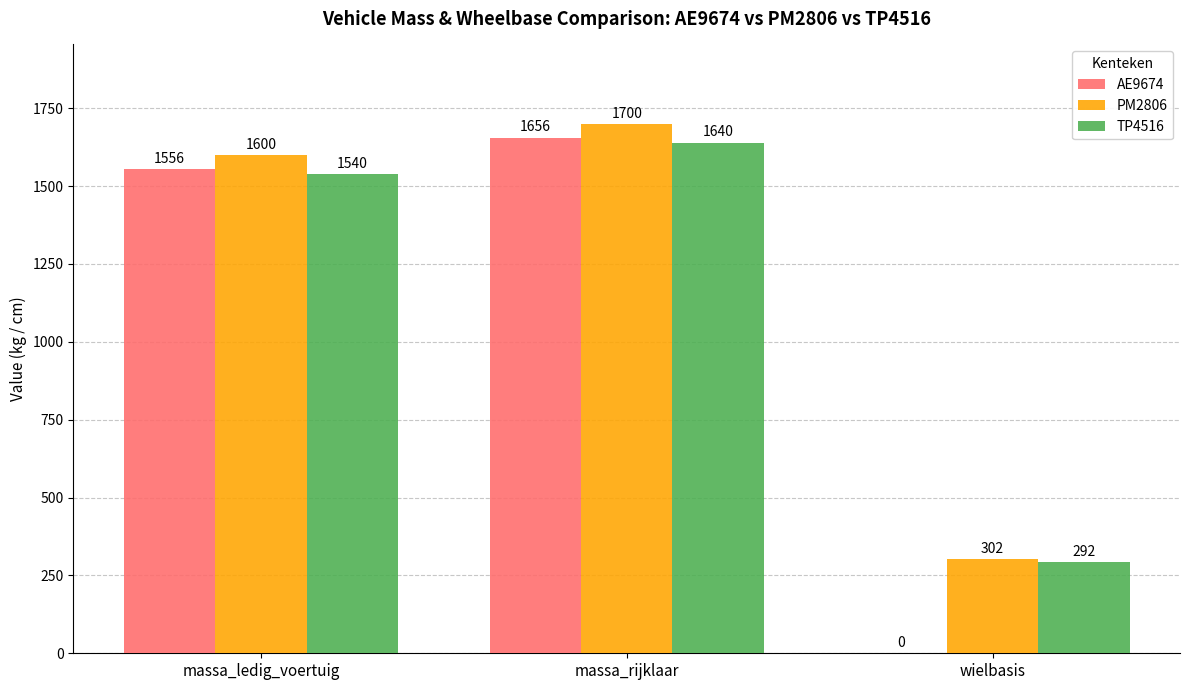

What are all the series names shown in the legend?

AE9674, PM2806, TP4516